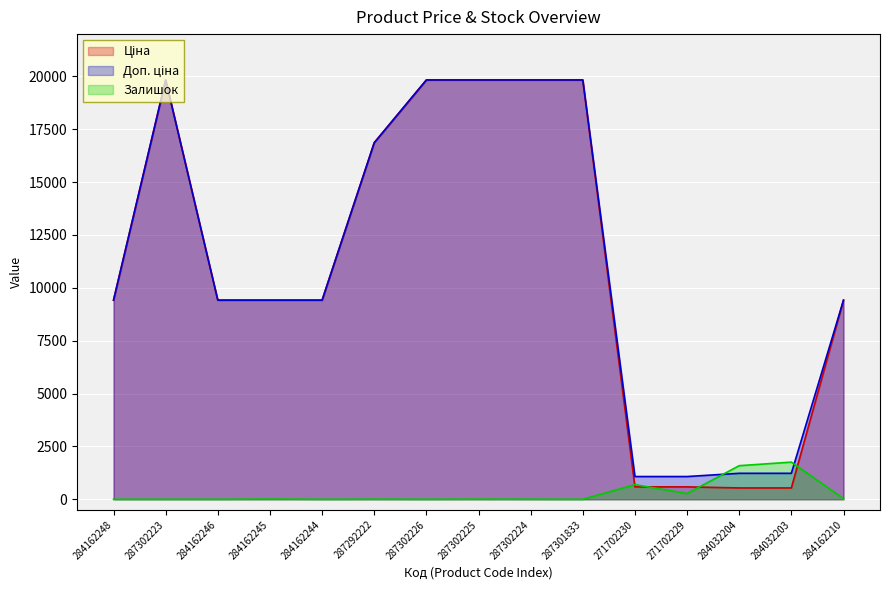

True or false: Ціна and Доп. ціна intersect in this chart.

False